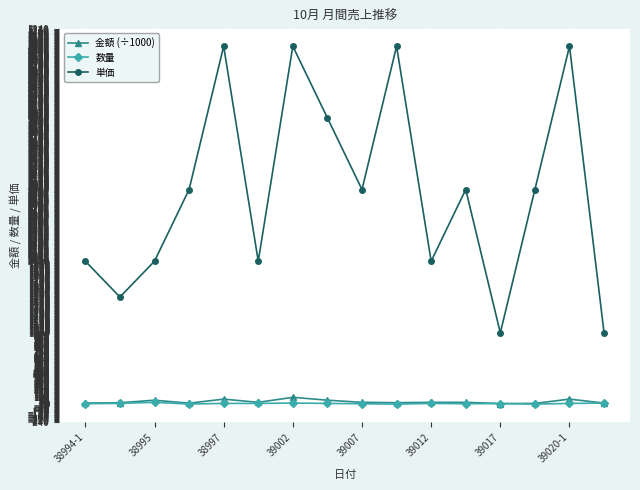

Which series has the widest spread of values?

単価